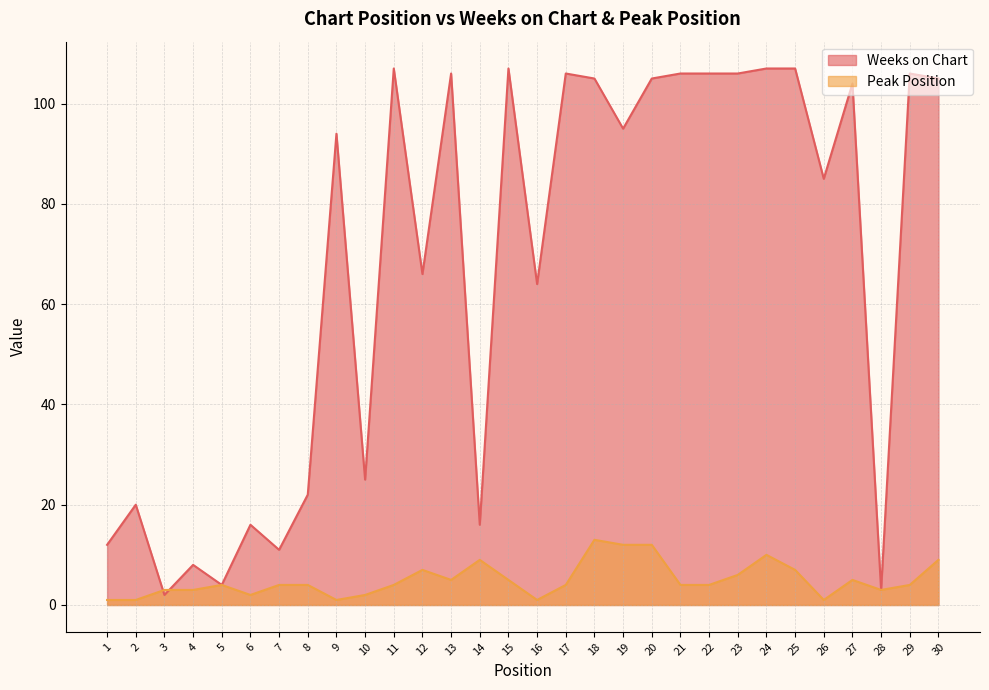

What is the smallest value displayed?

1